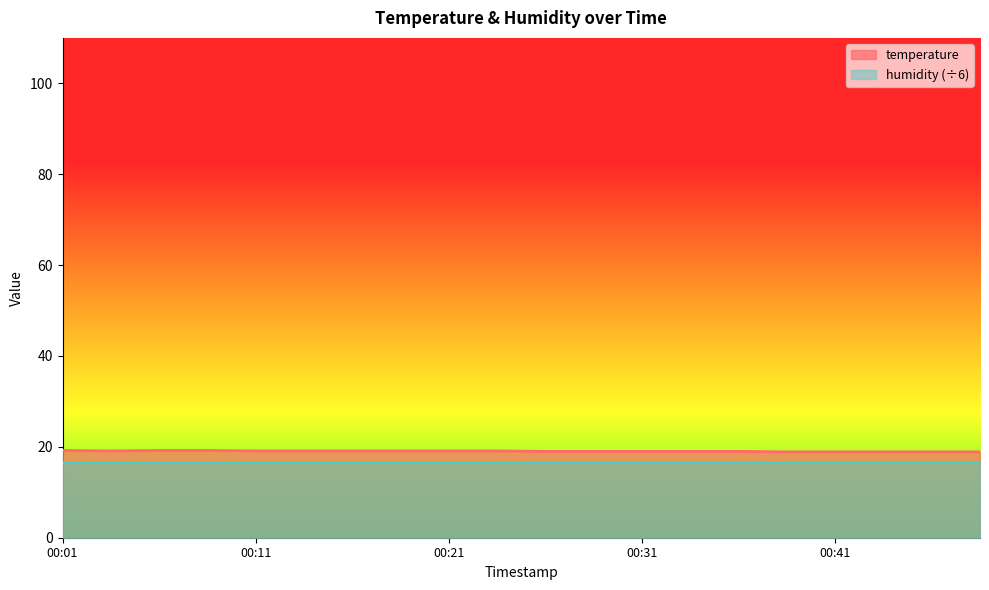

What is the difference between the second highest and minimum values?

0.3